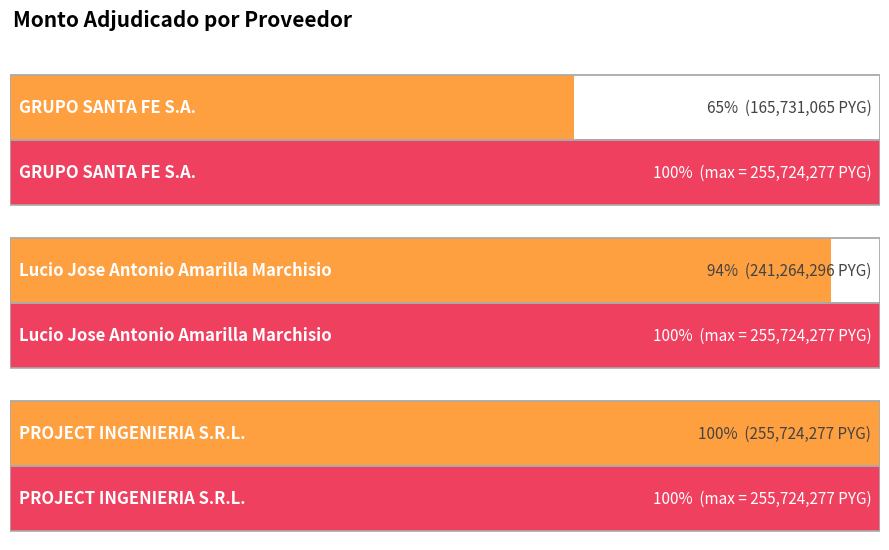

What is the change in value from GRUPO SANTA FE S.A. to PROJECT INGENIERIA S.R.L.?

+89993212